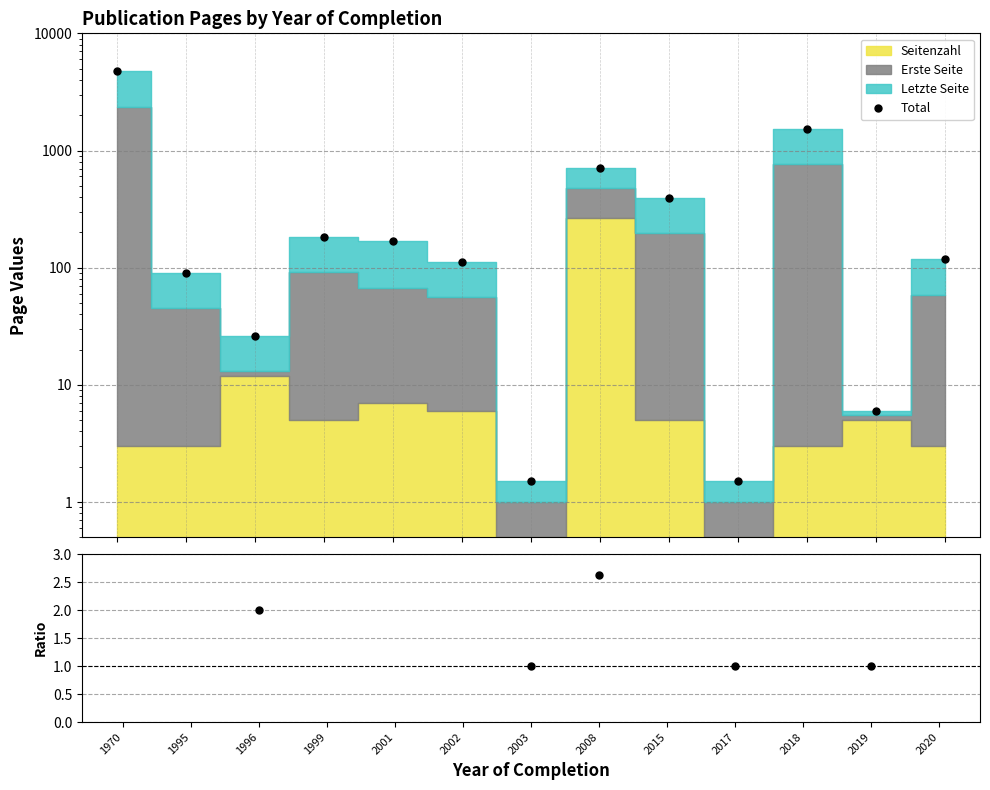

List the labels in order of Total value, largest first.

1970, 2018, 2008, 2015, 1999, 2001, 2020, 2002, 1995, 1996, 2019, 2003, 2017